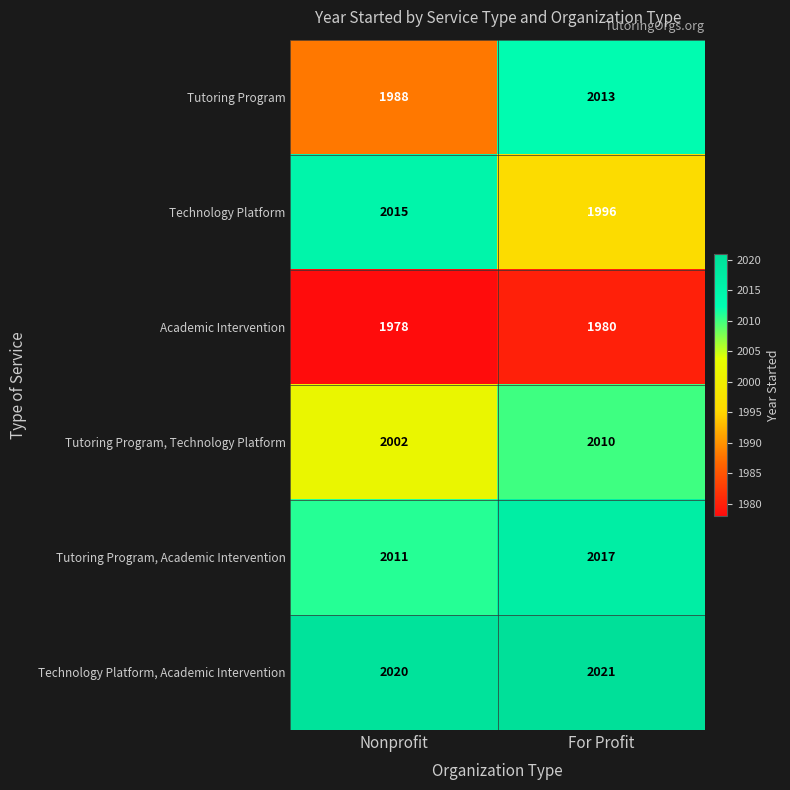

What is the average value of the Academic Intervention series?

1979